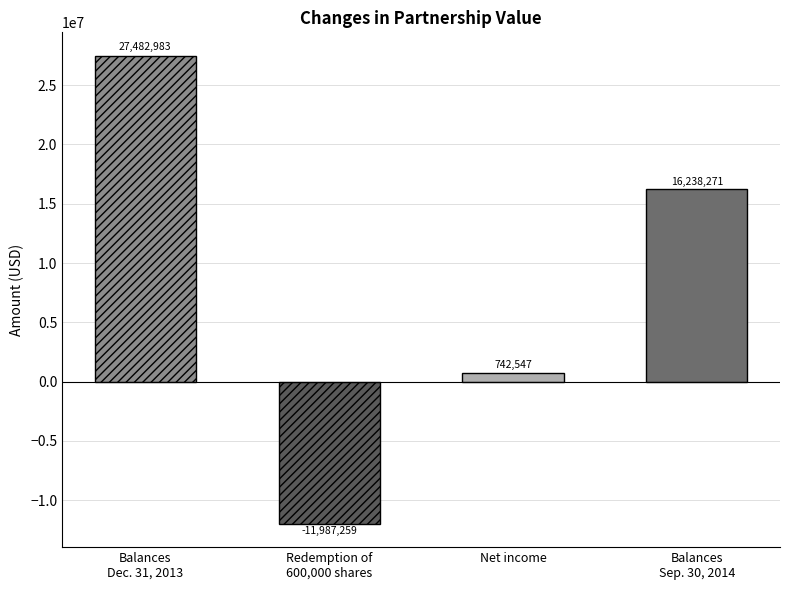

The value at Net income is 742547. True or false?

True